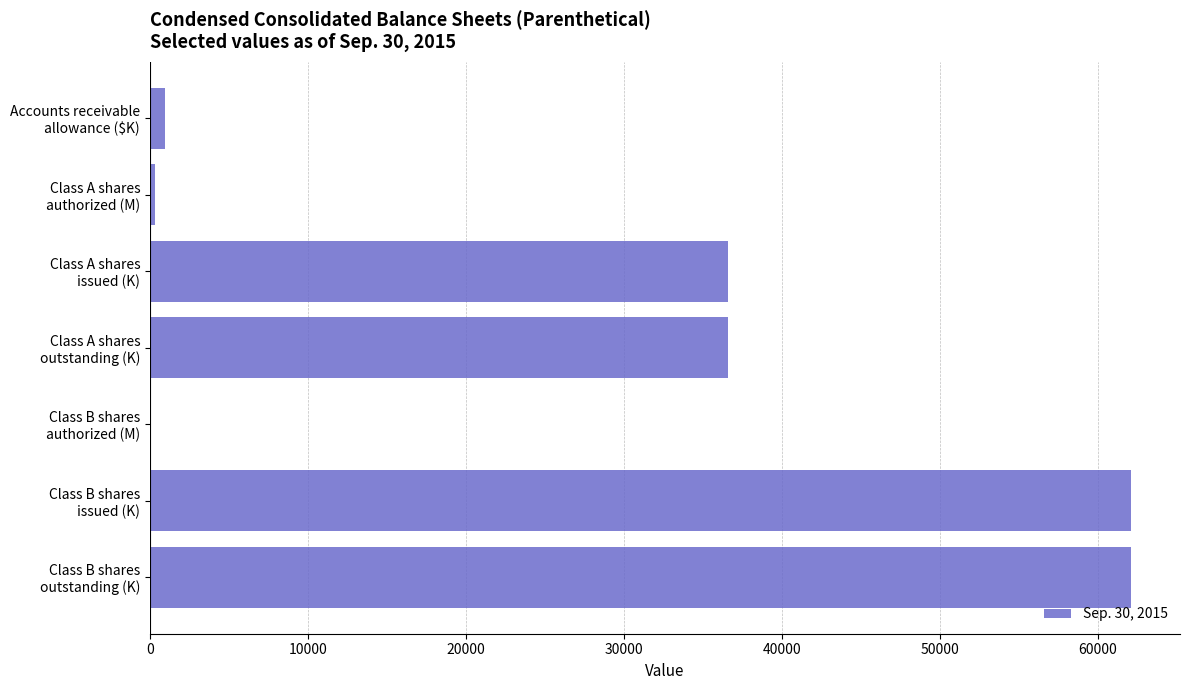

How many categories are shown in the chart?

7